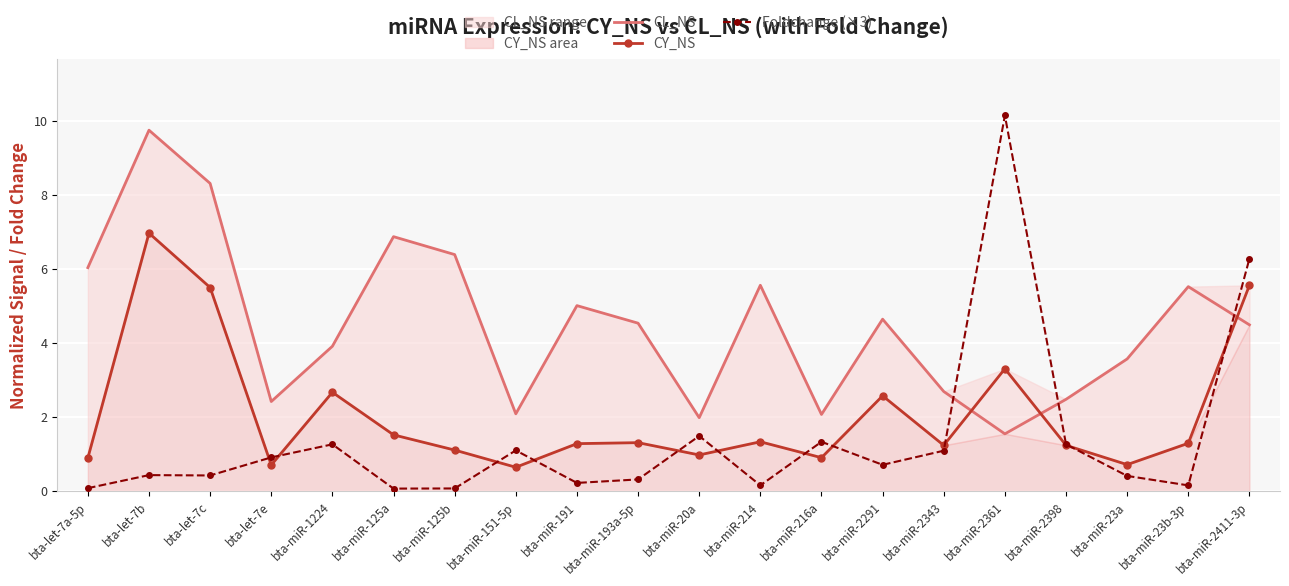

What is the sum of the Foldchange (×3) values at bta-miR-191 and bta-let-7e?

1.1